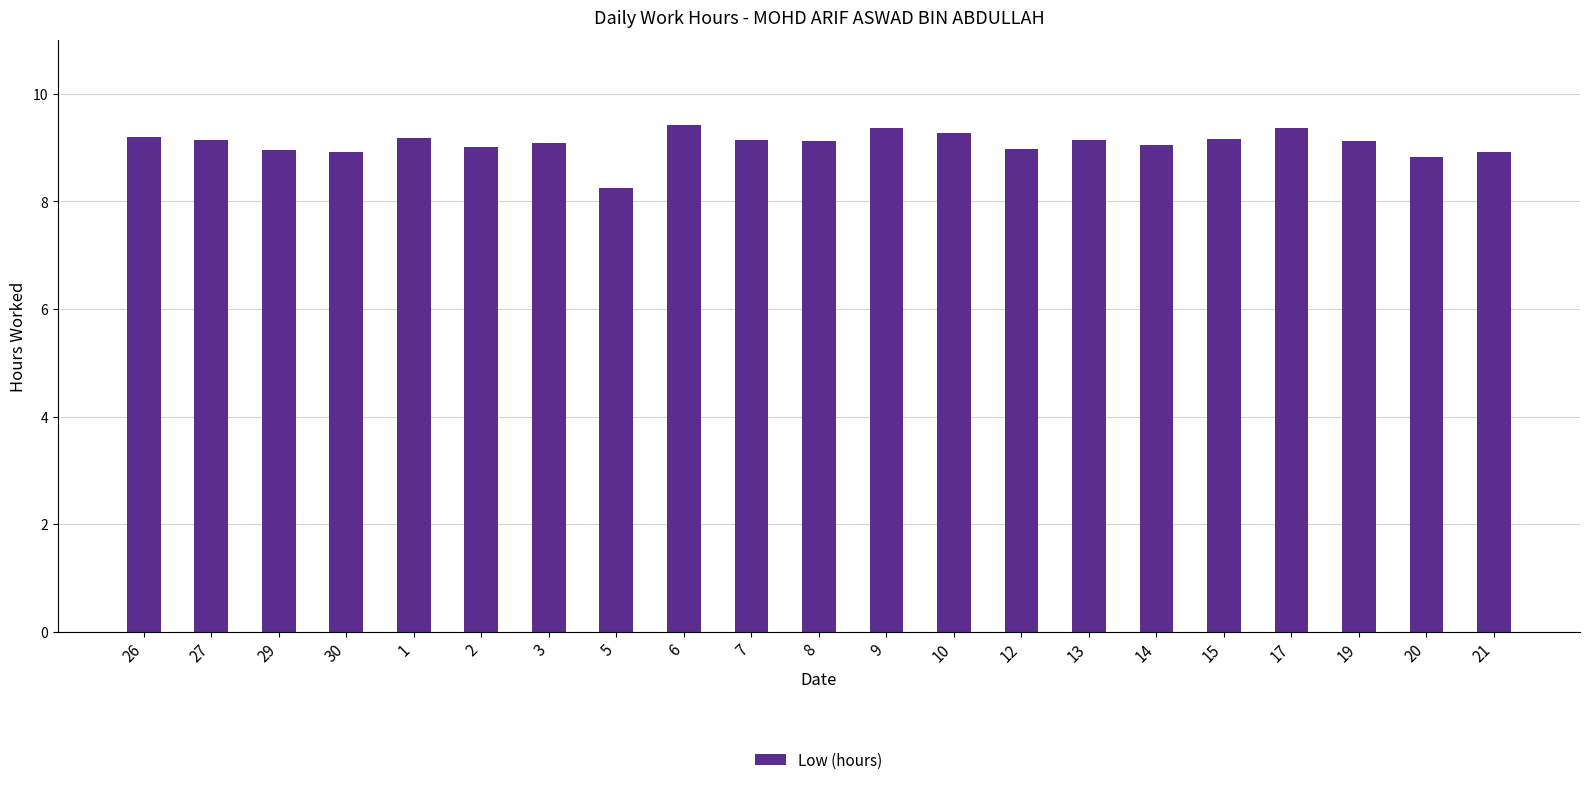

What is the label of the 21st bar from the left?

21